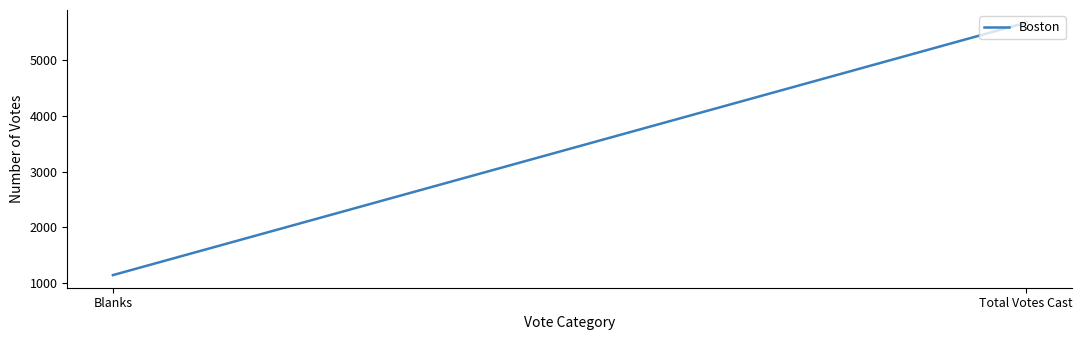

Rank the categories by value from lowest to highest.

Blanks, Total Votes Cast